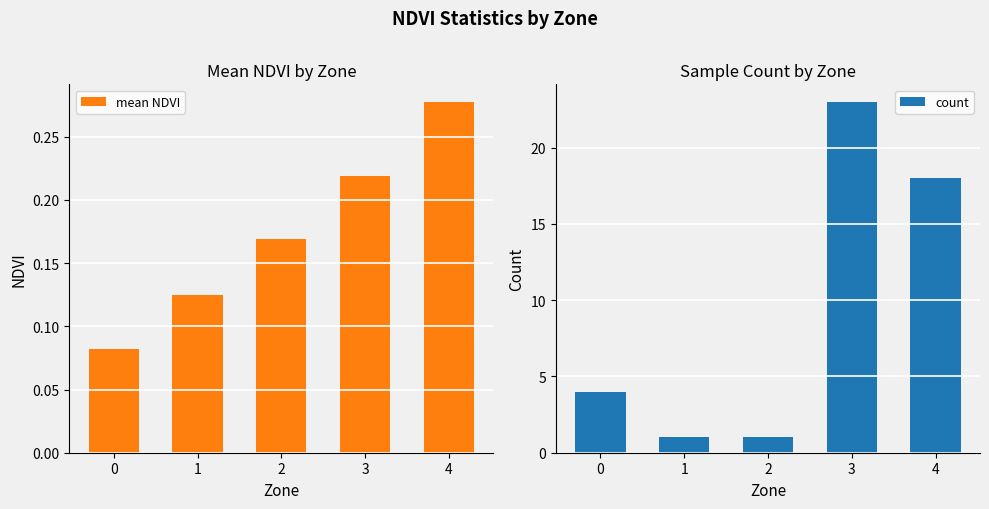

At how many categories does at least one series exceed 22?

1